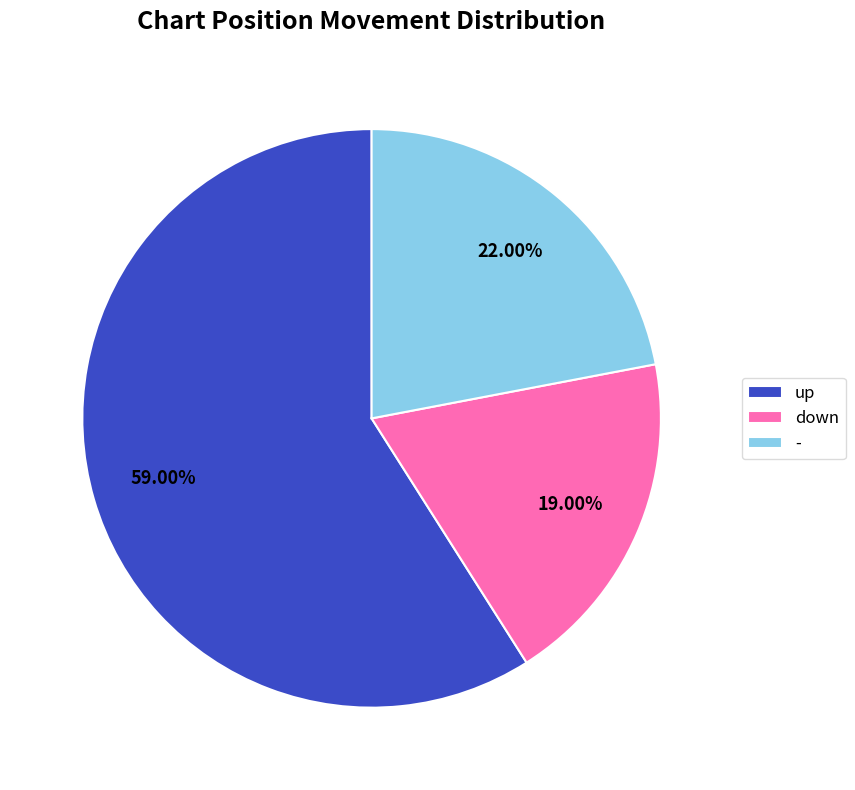

To the nearest percent, what is the difference between the largest and smallest slice percentages?

40%